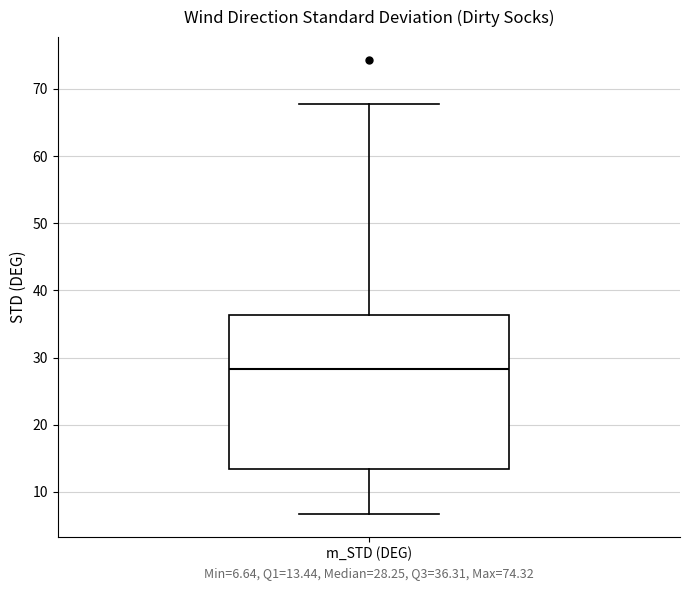

Transcribe this box plot: give where the median line is, the range the box spans, and where the two whiskers end, as read against the y-axis. The values are not printed on the chart, so give them approximately, as read against the axis.

median 28, box 13 to 36, whiskers 7 to 68